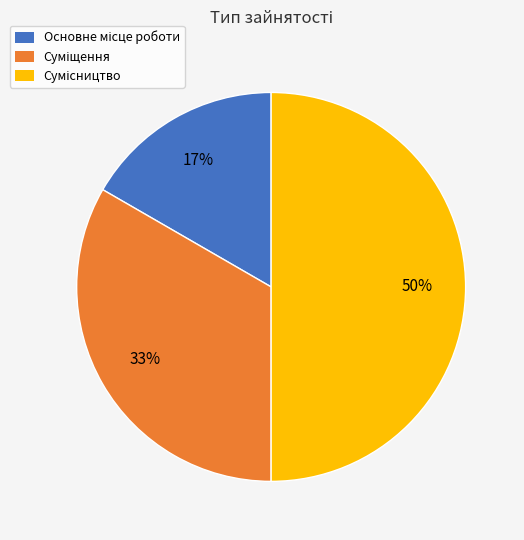

To the nearest percent, what is the difference between the largest and smallest slice percentages?

33%